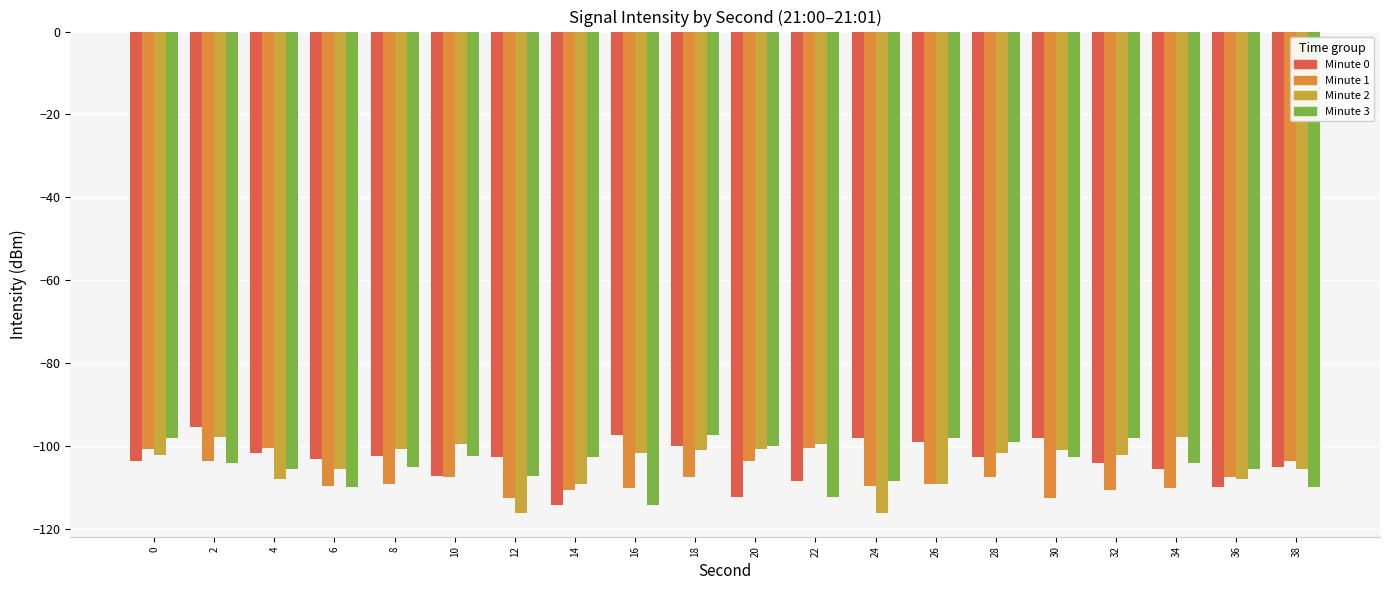

How many groups of bars are there?

20